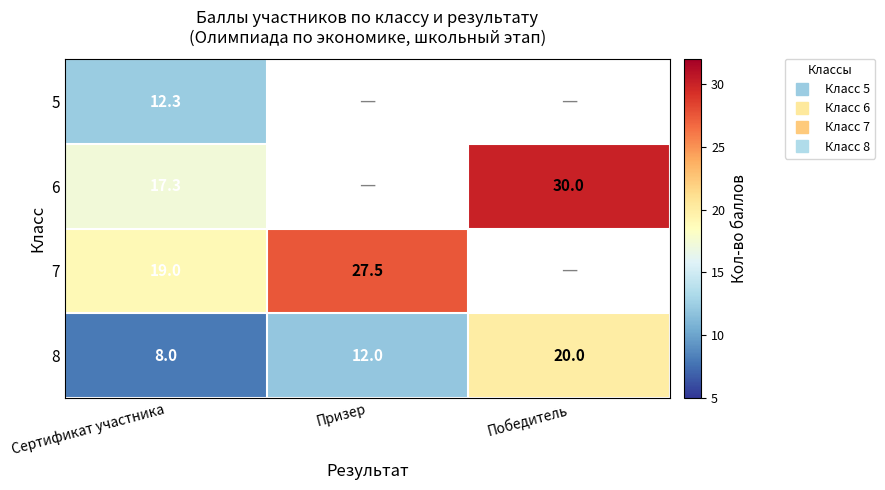

What is the difference between the maximum and minimum values in the 6 series?

12.7